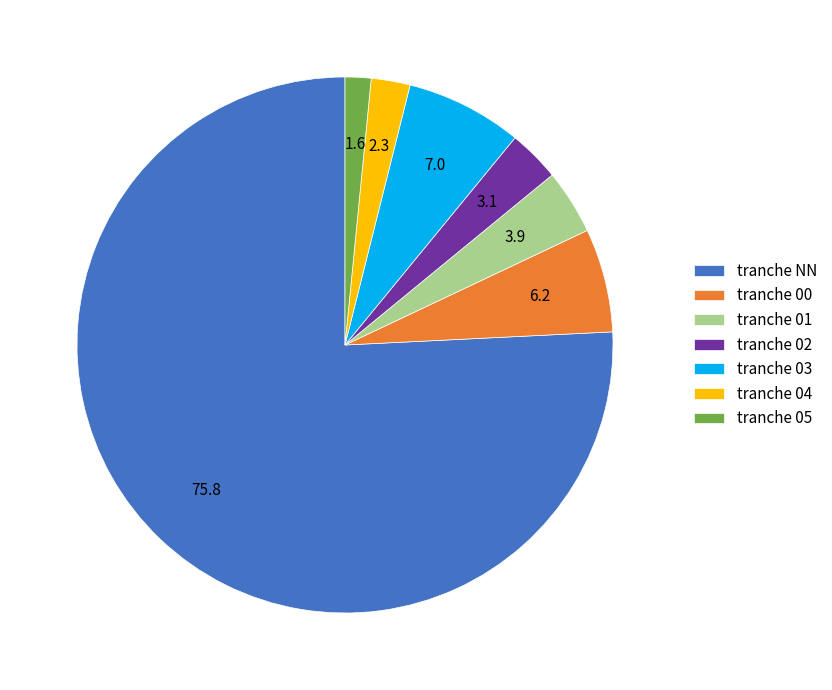

True or false: tranche 00 accounts for 1% of the total.

False